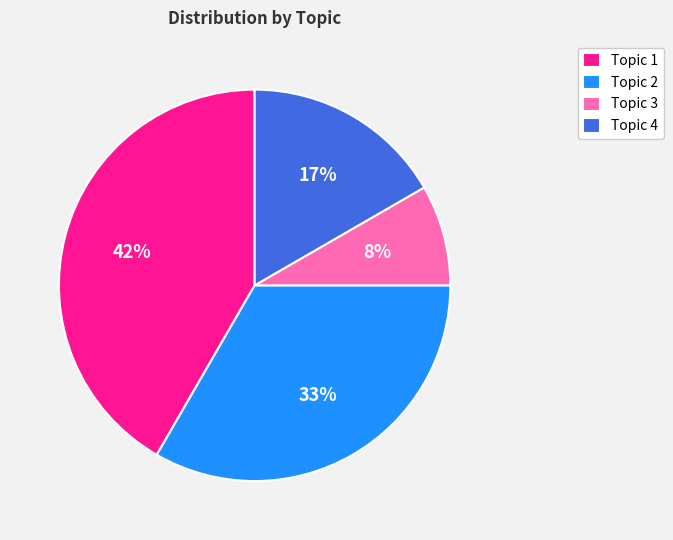

Between Topic 2 and Topic 1, which is larger?

Topic 1